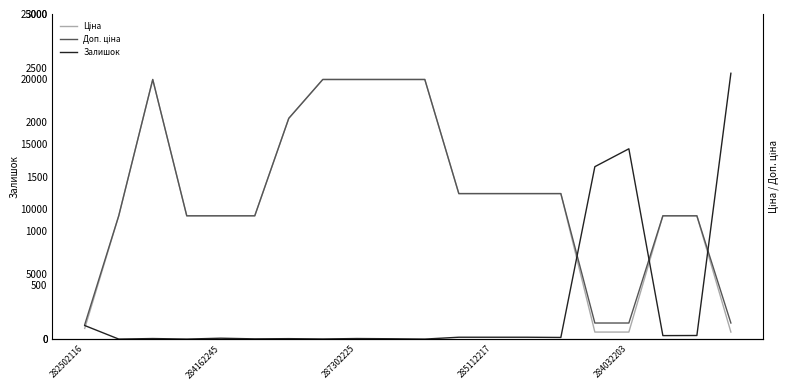

Rank the series at 287302225 from lowest to highest value.

Залишок, Ціна, Доп. ціна